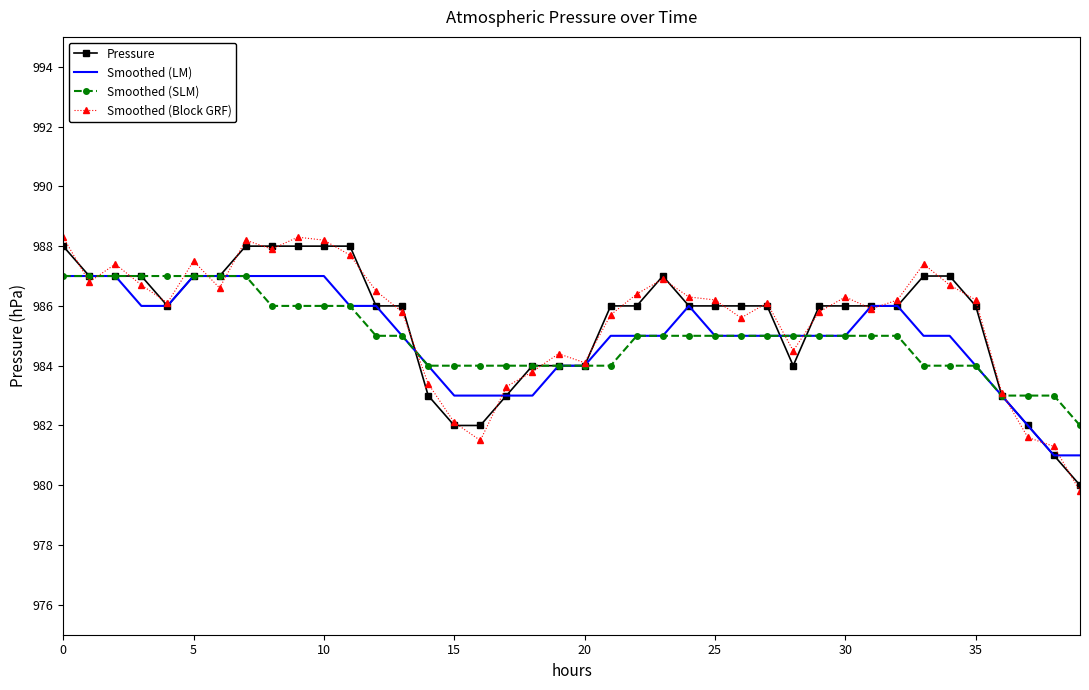

What is the minimum value shown in the chart?

979.8